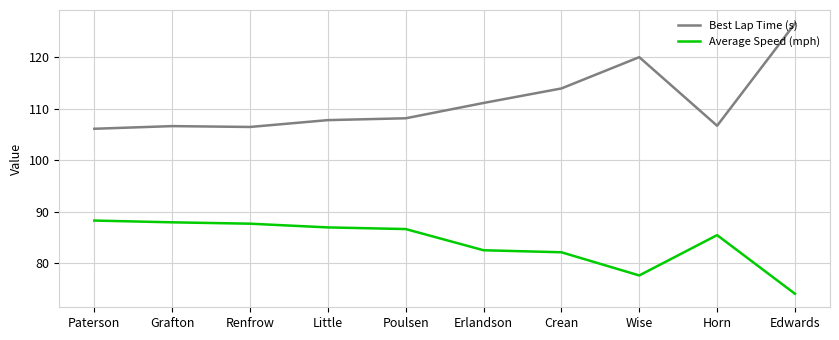

At which category is the sum across all series the highest?

Edwards